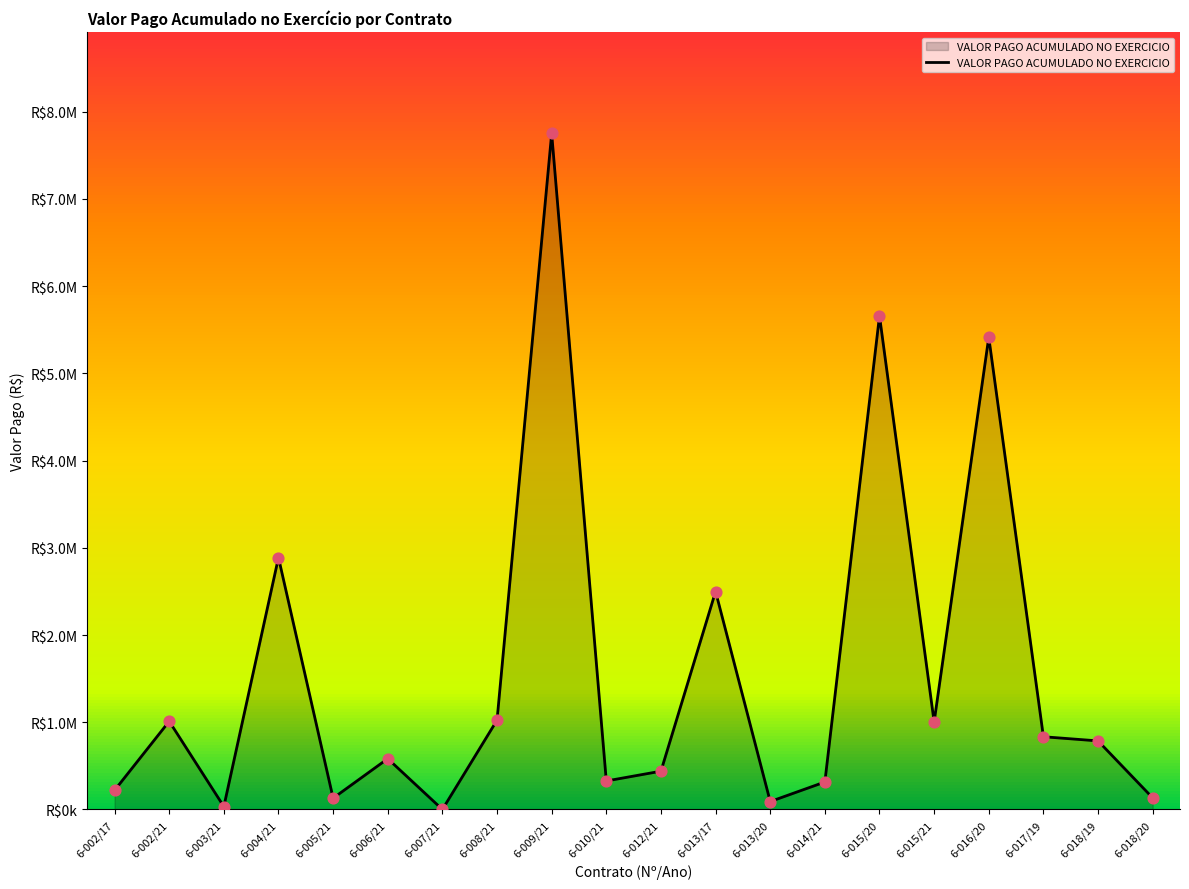

Between 6-009/21 and 6-016/20, which is larger?

6-009/21